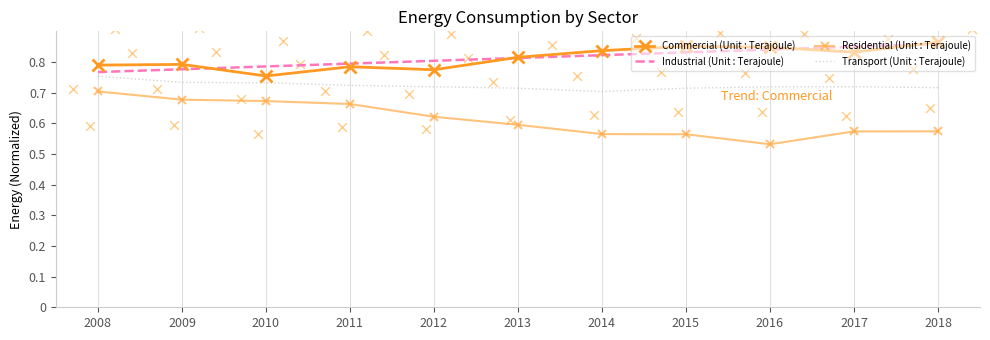

What is the total value across all series at 2009?

2.2